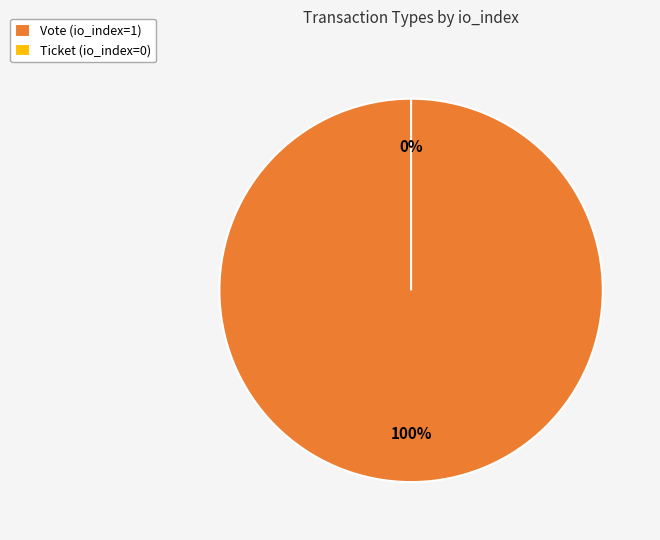

Combined, do Vote and Ticket account for over 50%?

Yes